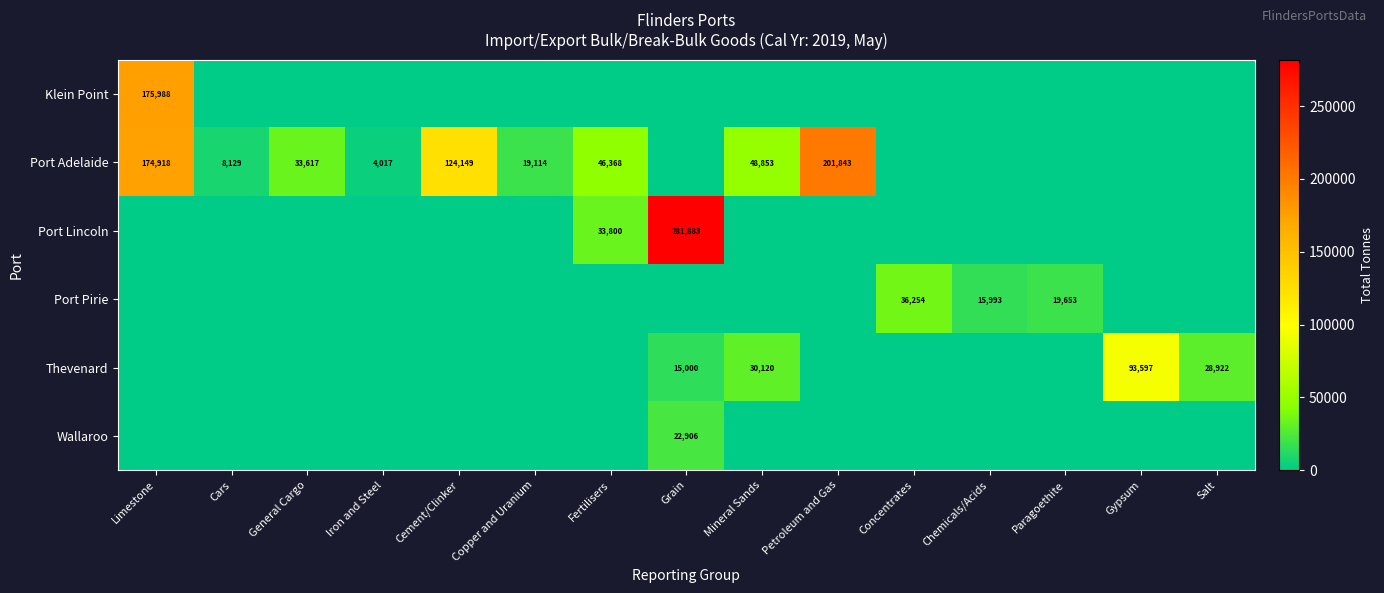

True or false: Port Adelaide has a value of 124149 at Cement/Clinker.

True